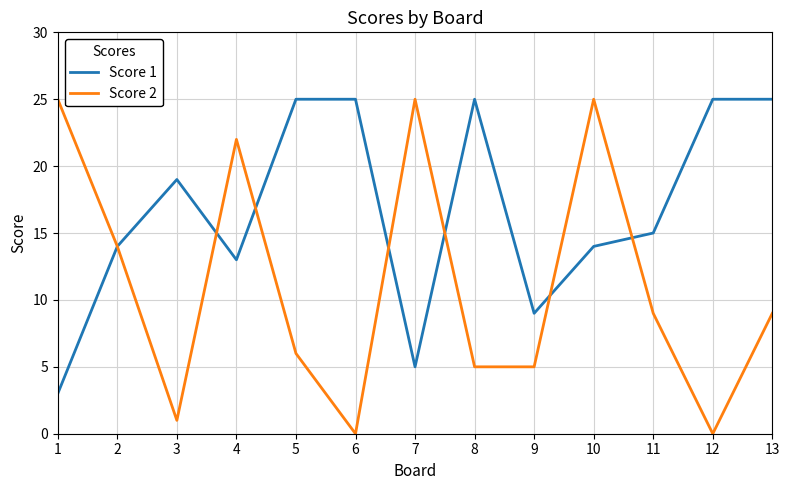

Where does the Score 2 series first go above 9?

1